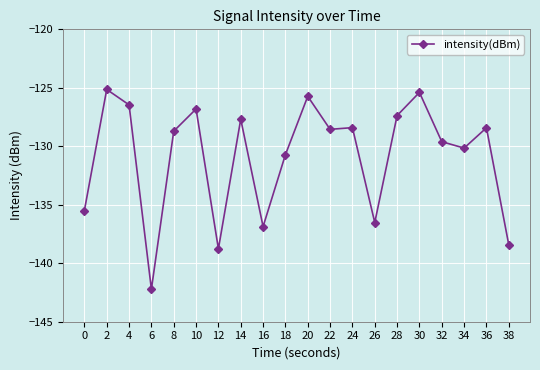

True or false: the data shows -135.5 at 0.

True